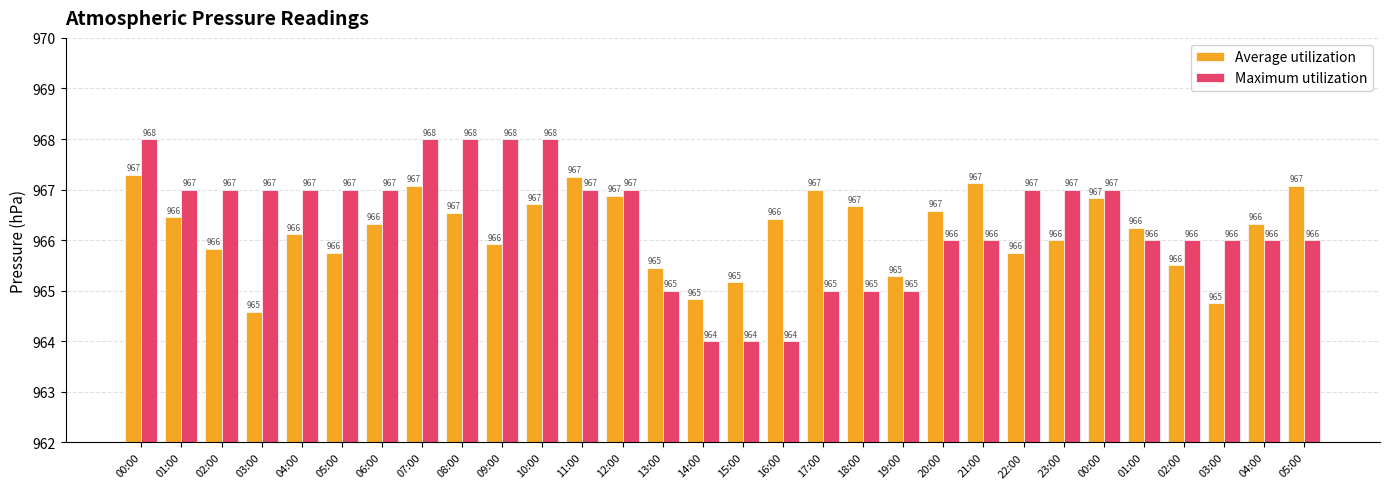

Is the value of Maximum utilization at 09:00 greater than the value of Average utilization at 21:00?

Yes